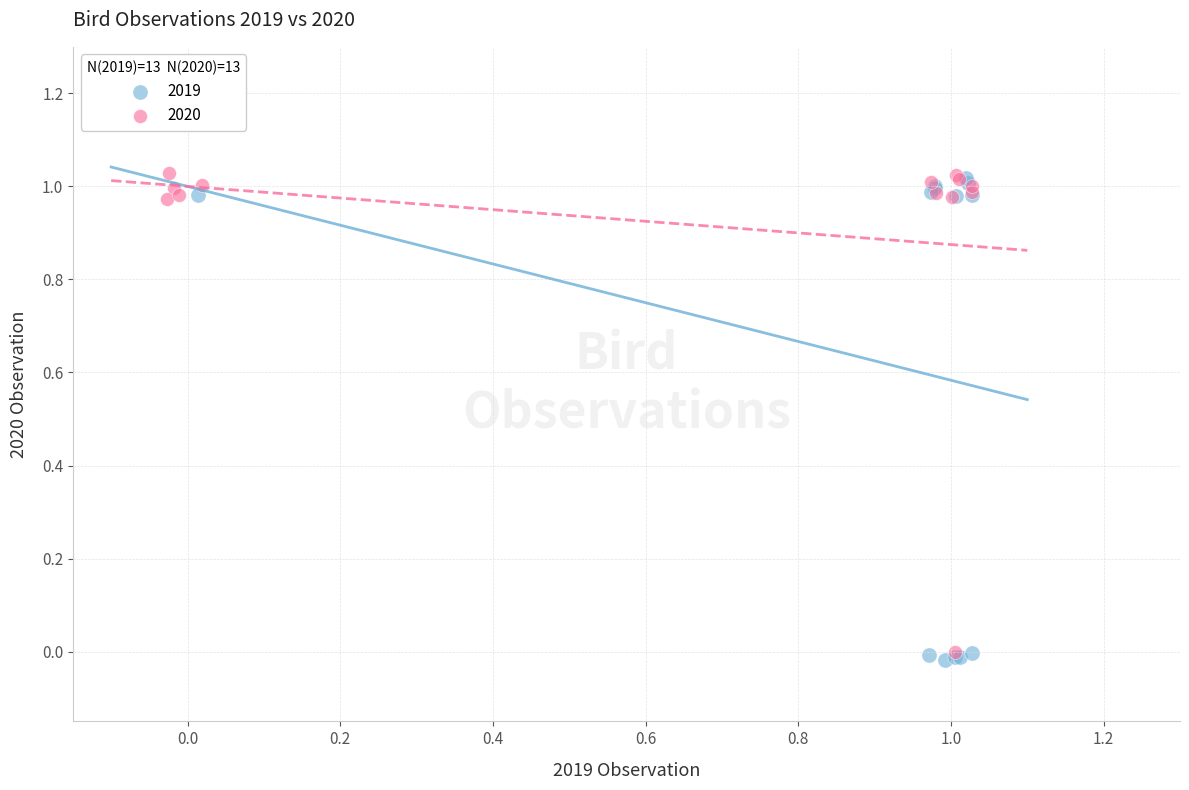

What are all the series names shown in the legend?

2019, 2020